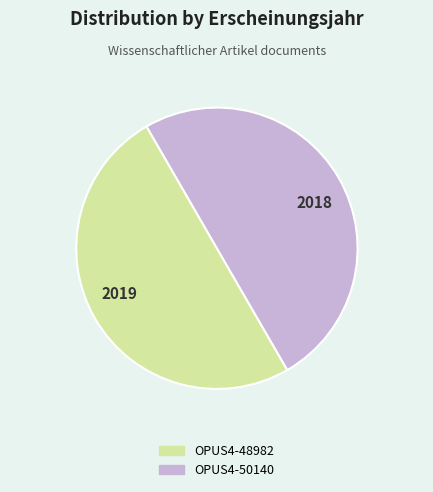

Is it true that 2018 is 36% of the pie?

False